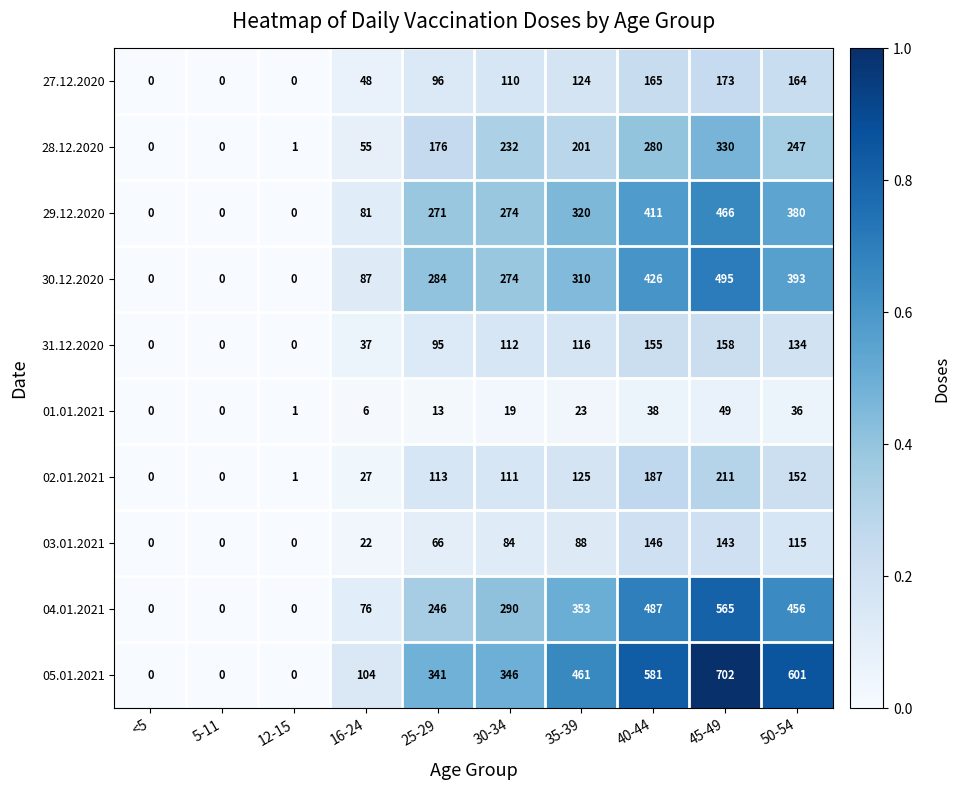

Which series has the widest spread of values?

05.01.2021